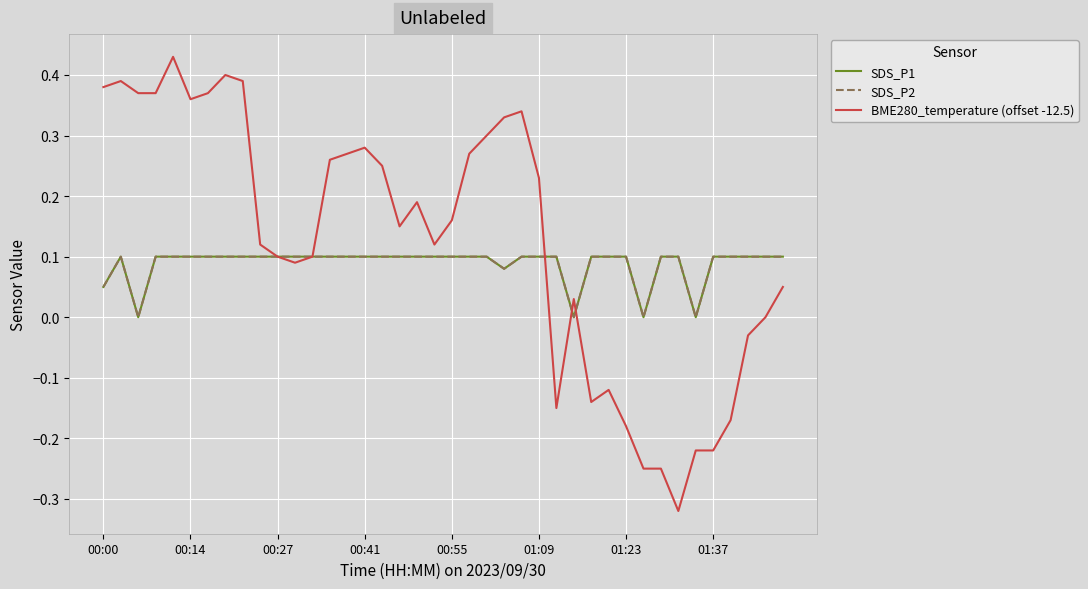

How many categories are shown in the chart?

40